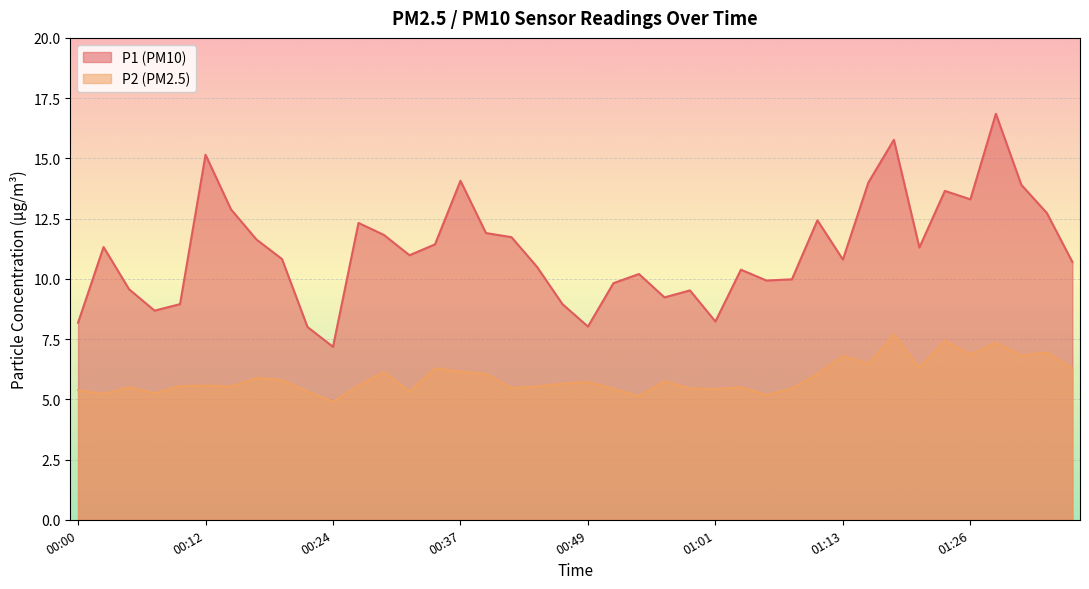

Does the chart display data point markers on the line(s)?

No